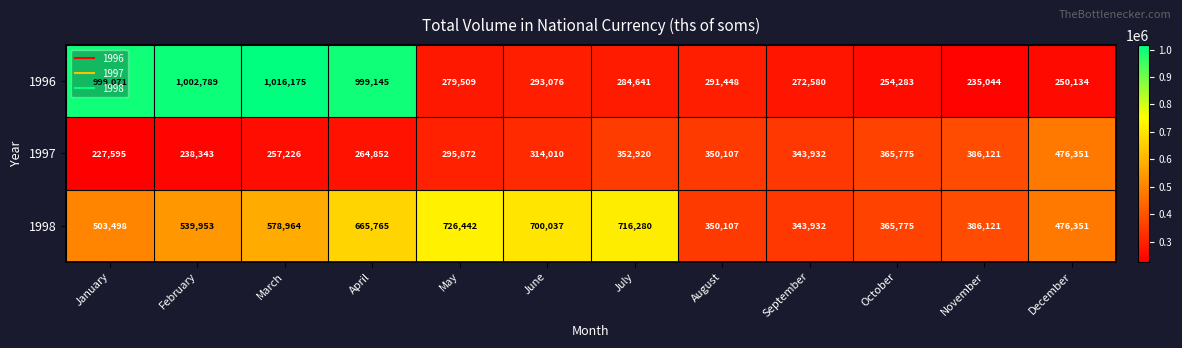

What is the spread (max minus min) of values at April?

734293